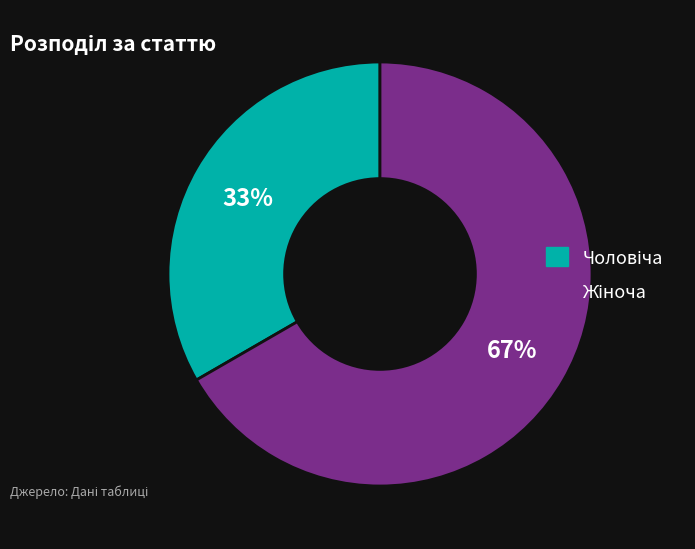

Is there any slice that represents more than half of the pie?

Yes